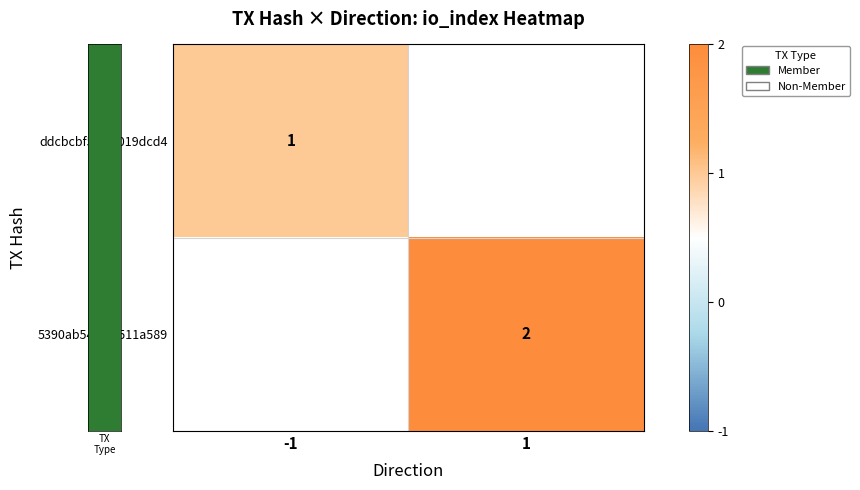

Which category has the lowest value across all series?

-1